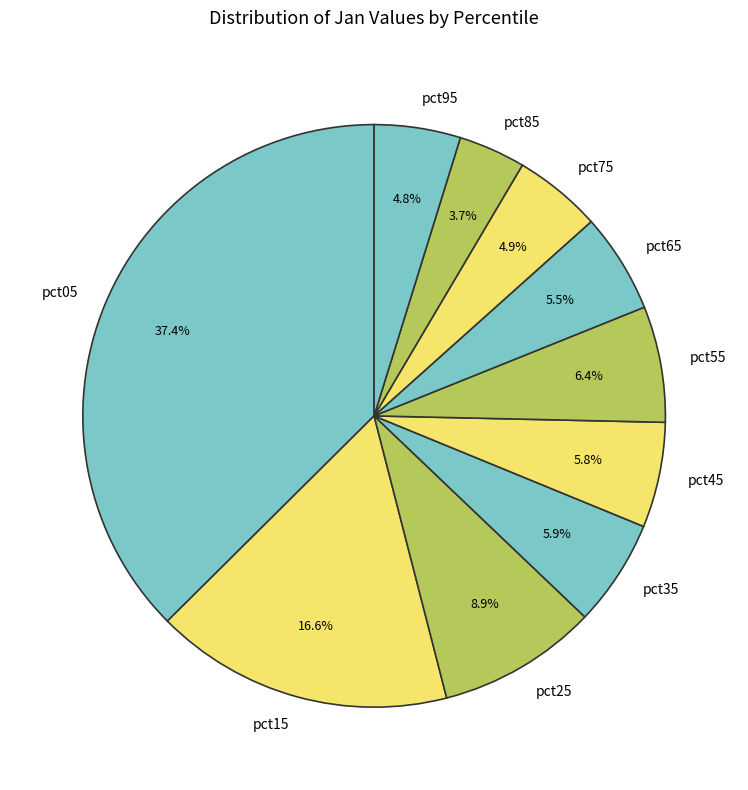

To the nearest percent, what is the difference between the pct65 and pct05 slice percentages?

32%